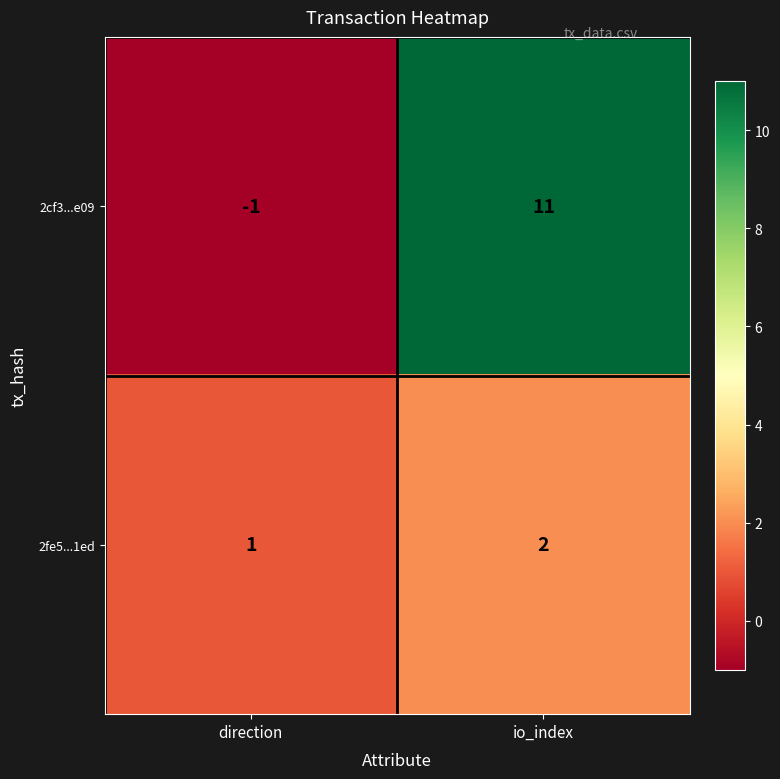

Reading left to right, what are all the values shown in this chart?

2cf3...e09: -1	11
2fe5...1ed: 1	2